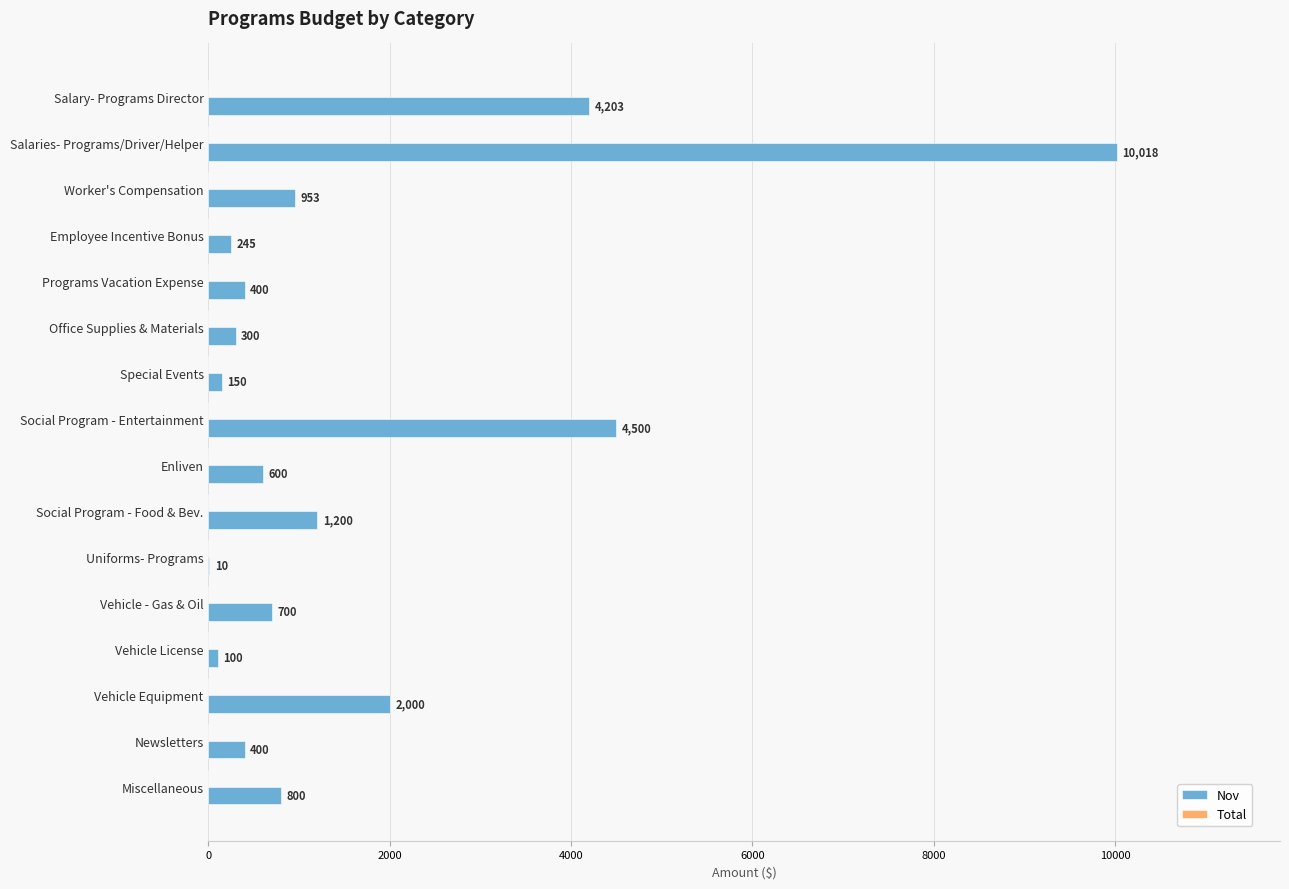

What is the approximate value at Social Program - Food & Bev.?

1200.0